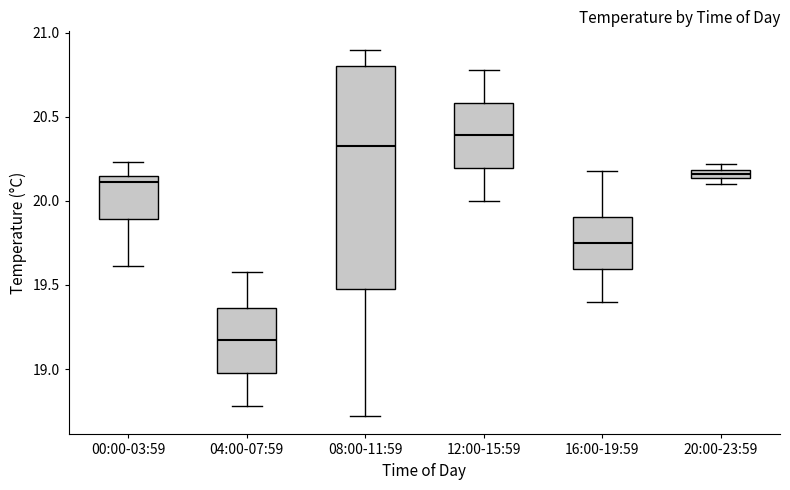

Comparing the boxes themselves (not the whiskers), which one is the tallest?

08:00-11:59